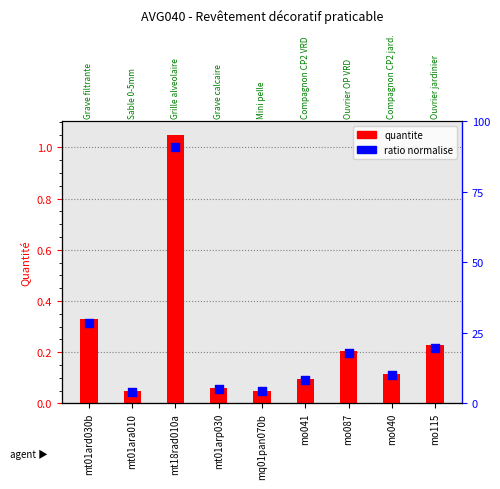

At which category is the sum across all series the highest?

mt18rad010a